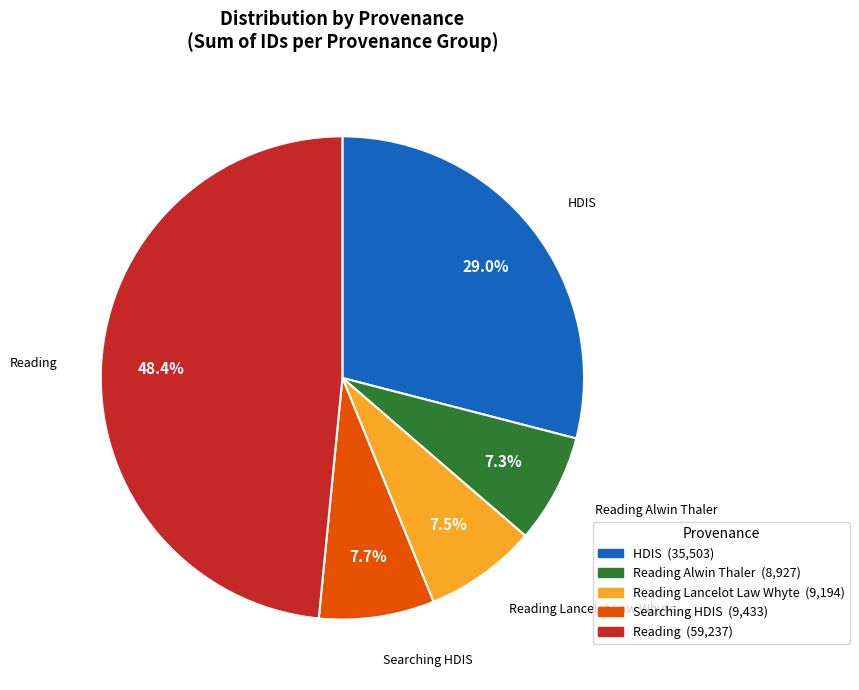

Is there a majority slice in this chart?

No